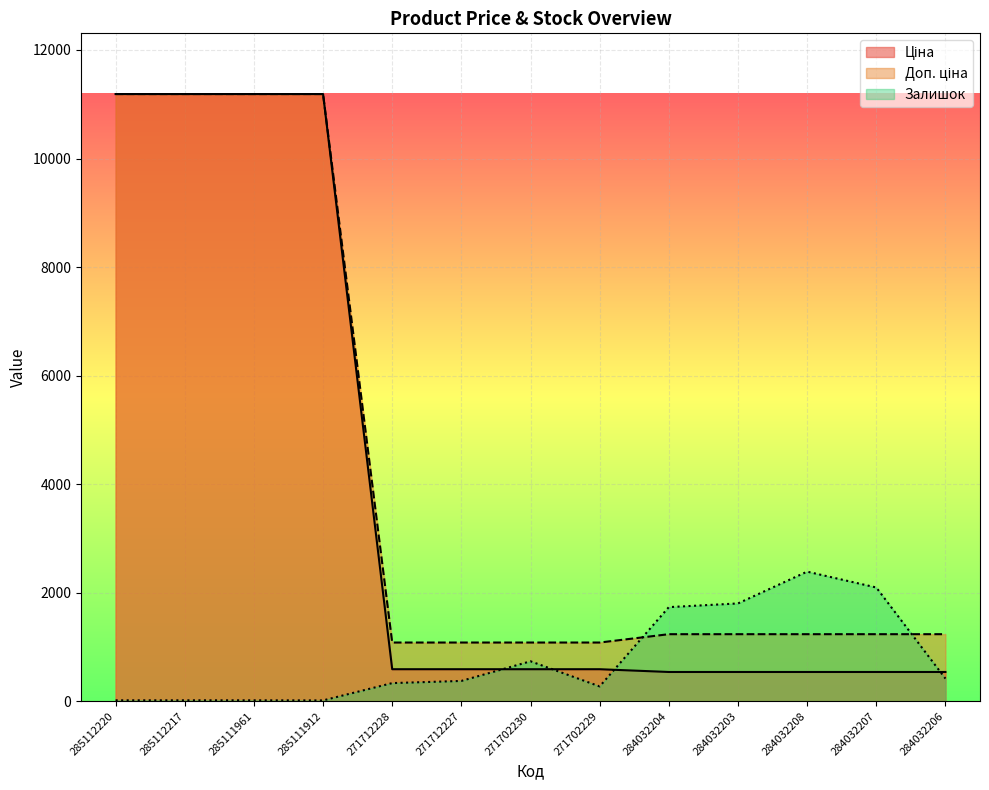

True or false: Доп. ціна has more than 1 interior local peaks.

False